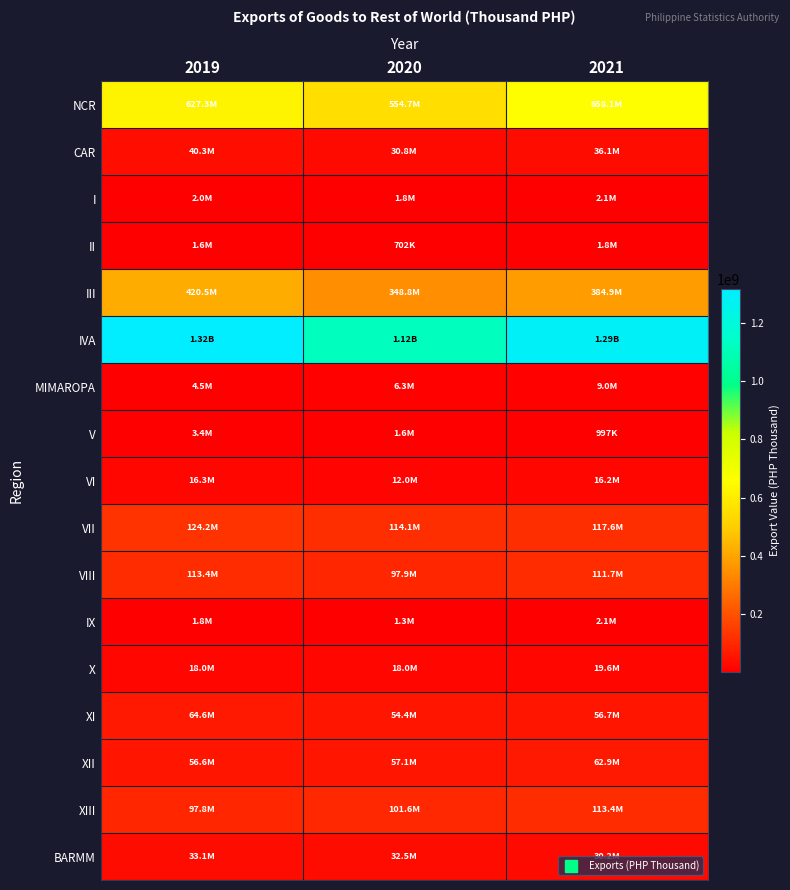

At which category is the sum across all series the highest?

2019